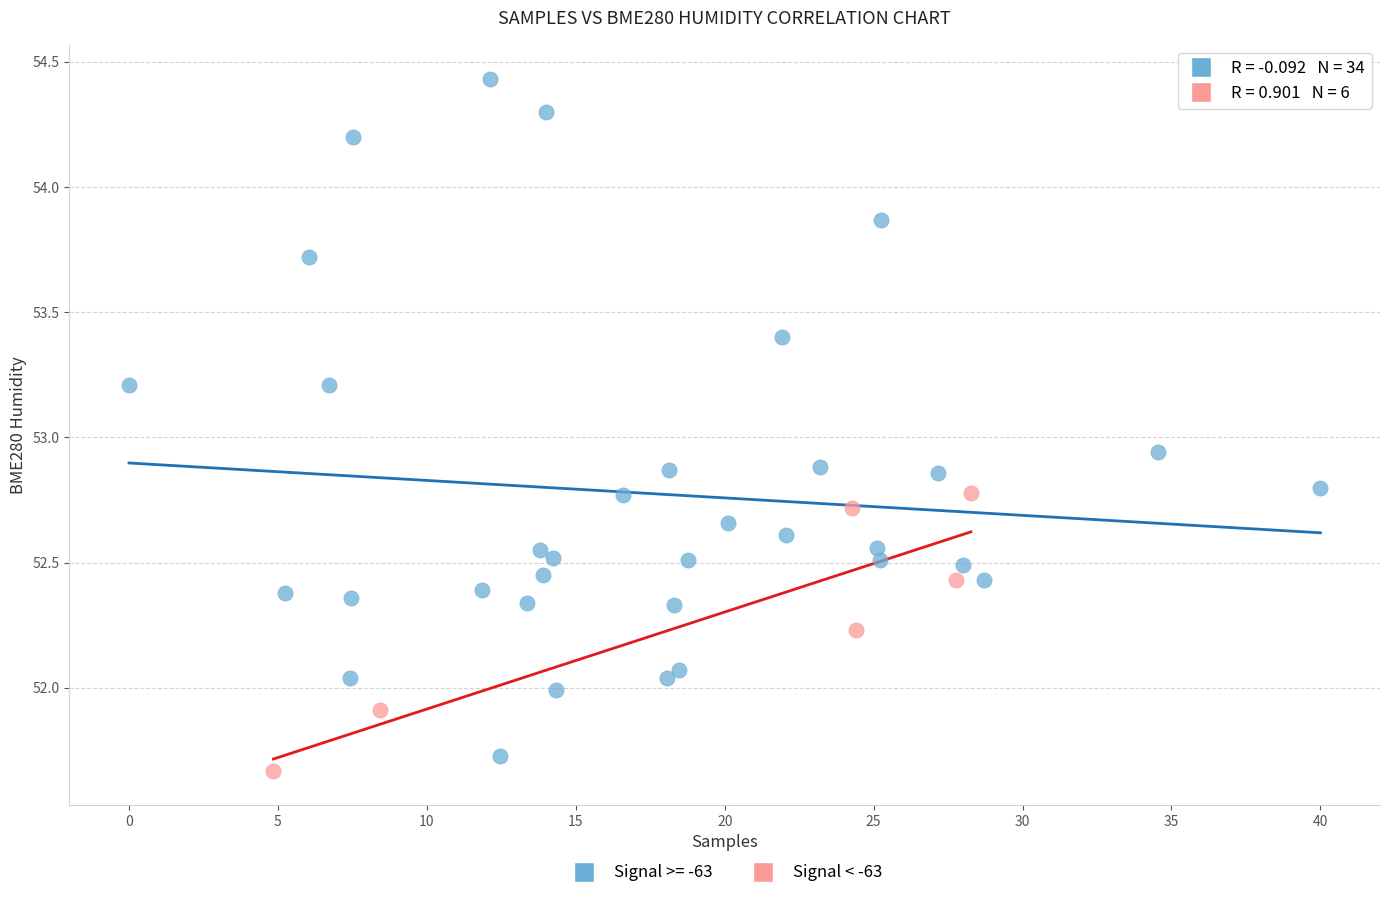

Which series contains the highest Y value?

Signal >= -63